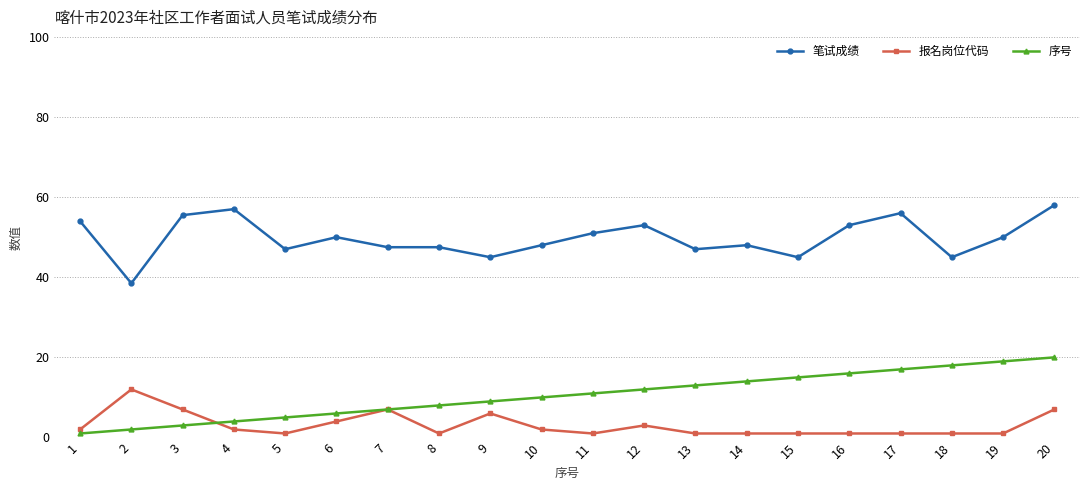

Which series has the largest total across all categories?

笔试成绩